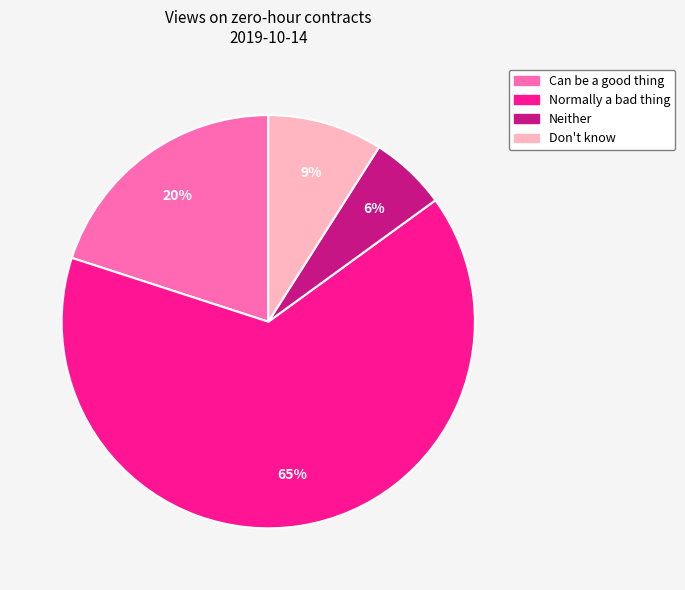

Does Normally a bad thing account for over 50% of the chart?

Yes